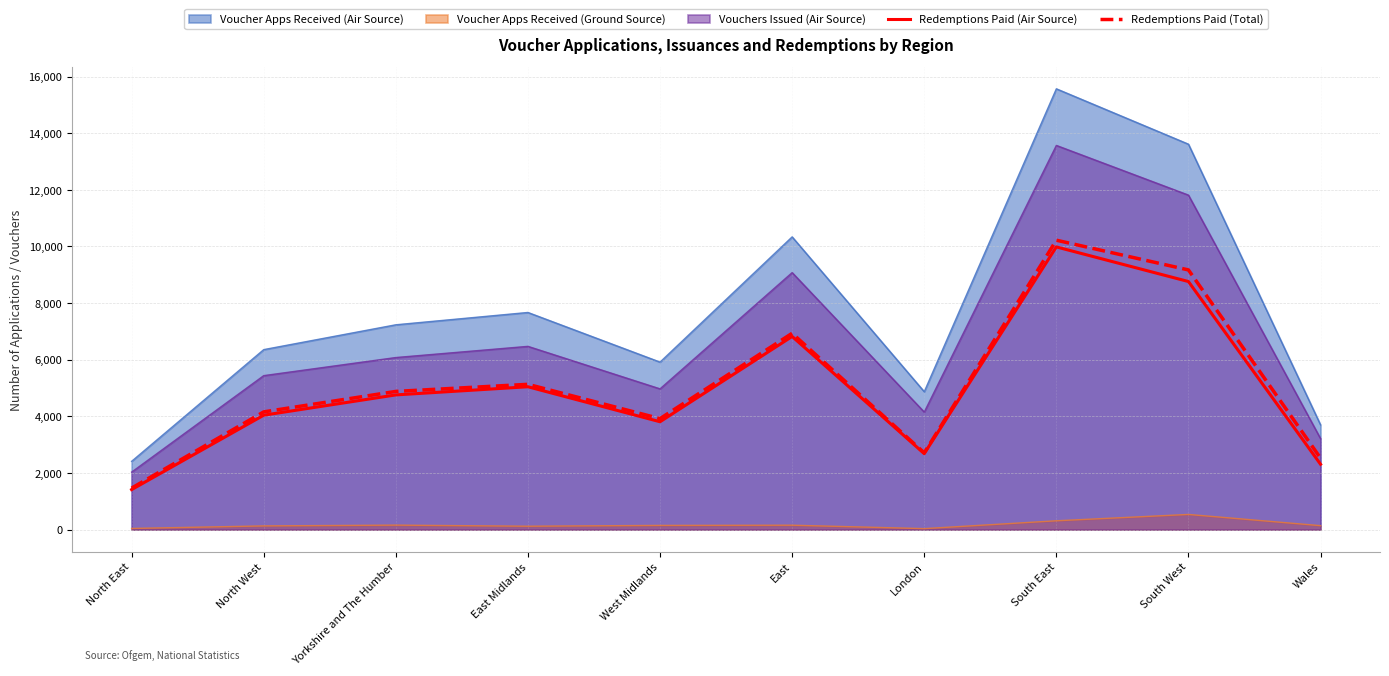

True or false: Redemptions Paid (Total) and Redemptions Paid (Air Source) cross at least once.

False